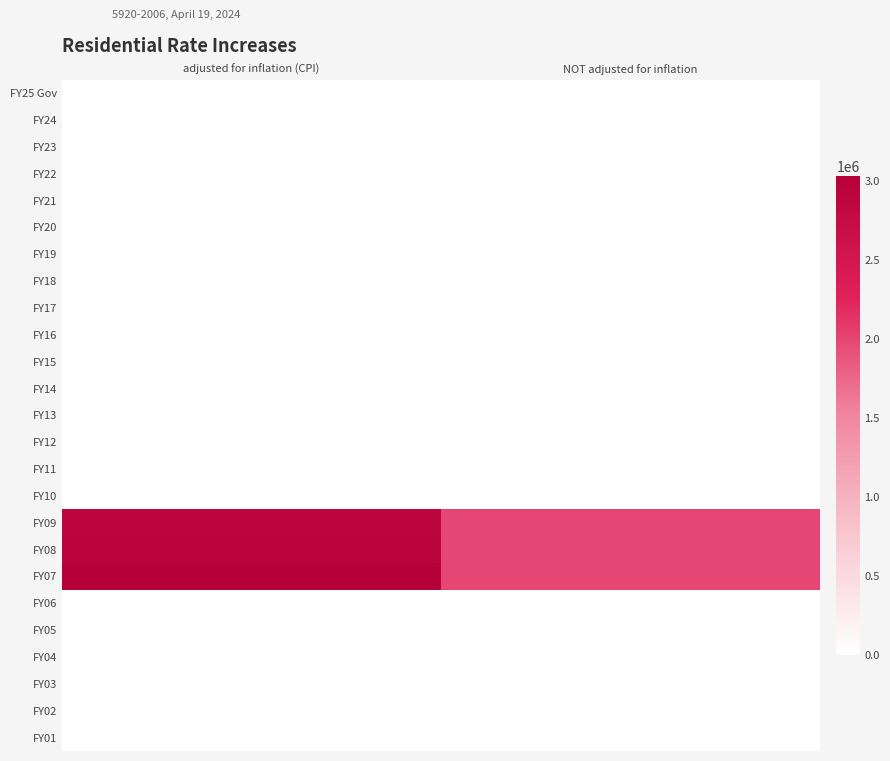

At how many categories does at least one series exceed 1452321?

2